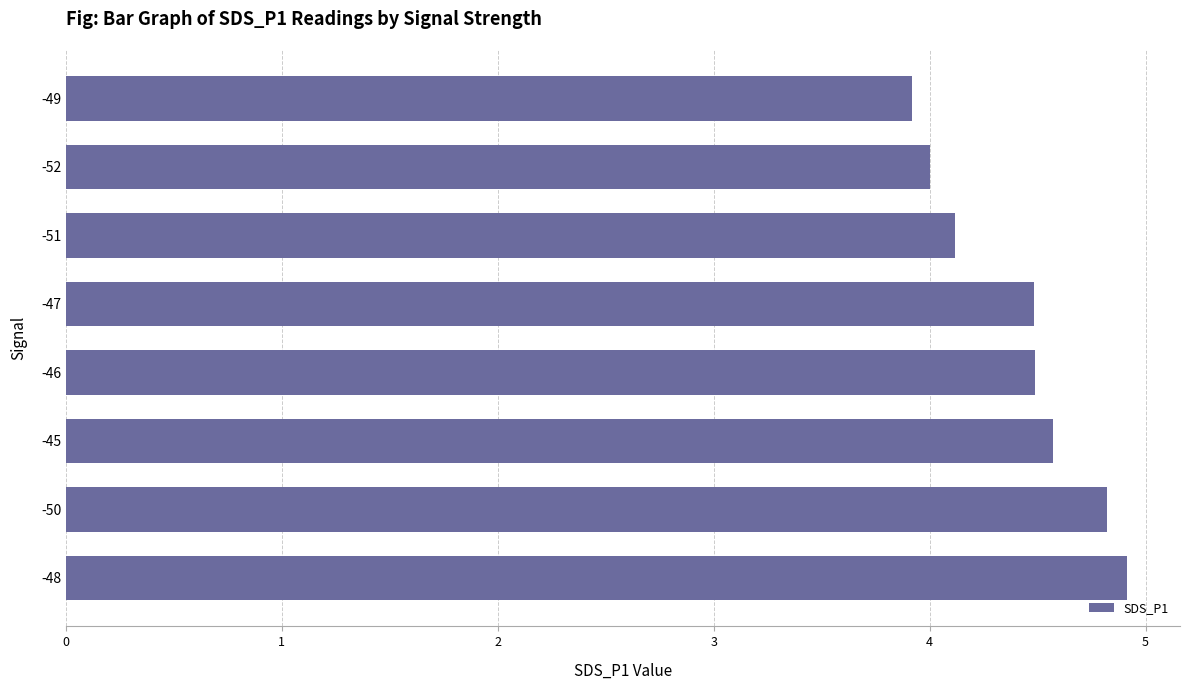

Are the bars horizontal?

Yes